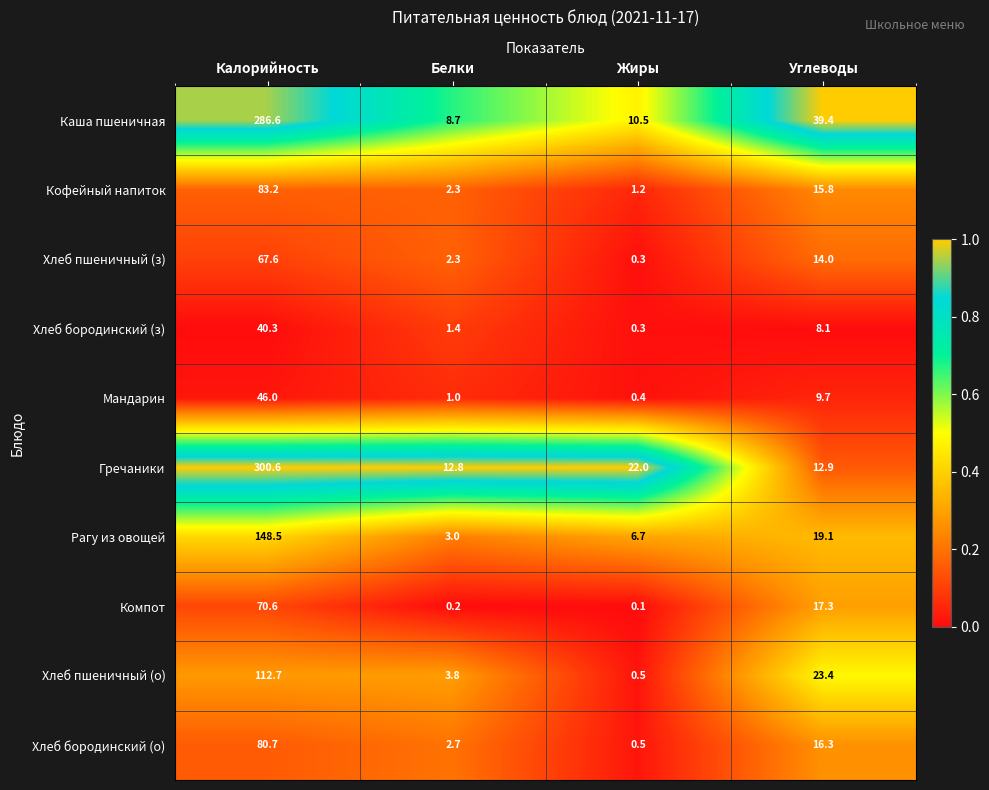

What is the difference between the Каша пшеничная values at Жиры and Белки?

1.8